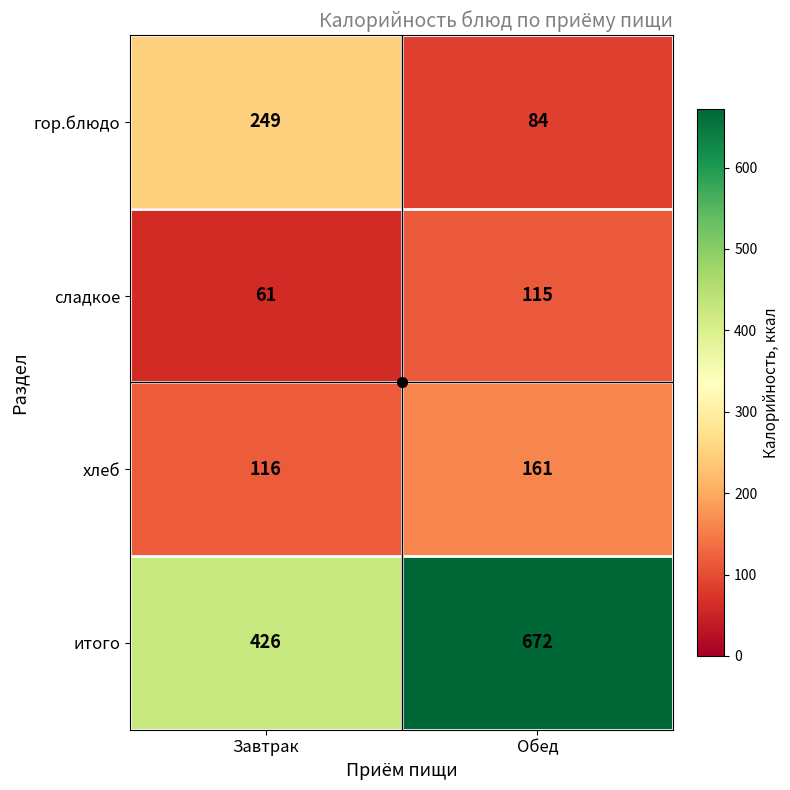

What is the sum of all гор.блюдо values?

333